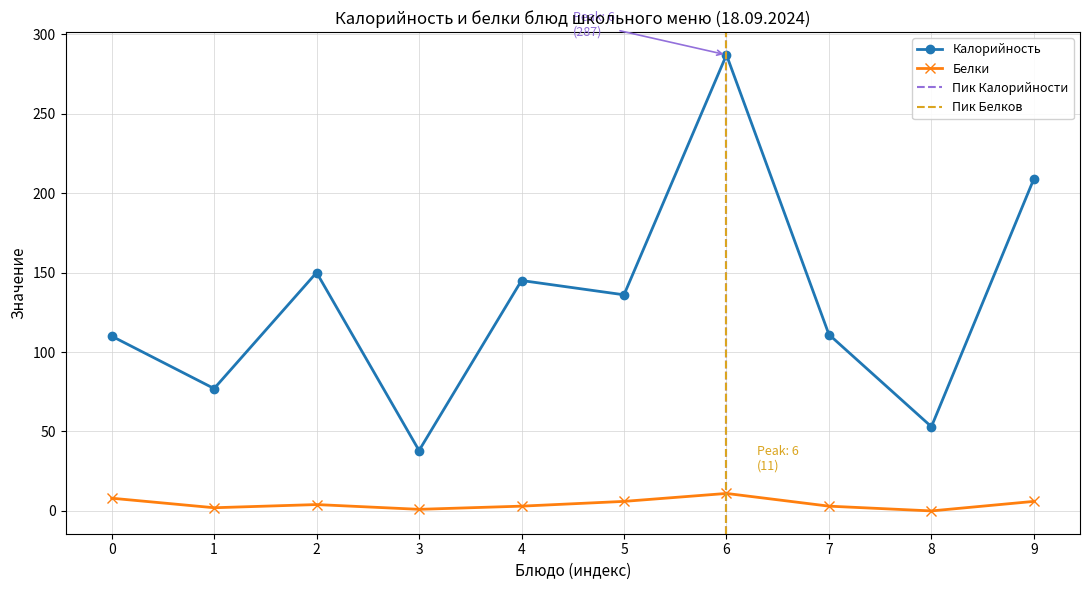

True or false: Калорийность and Белки intersect in this chart.

False